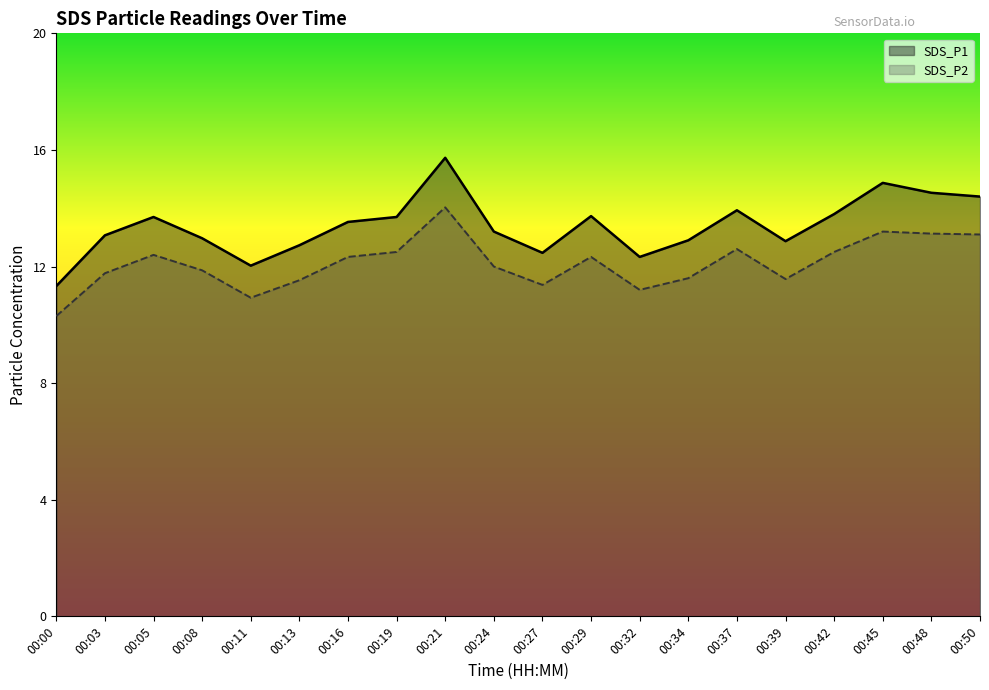

True or false: SDS_P2 and SDS_P1 intersect in this chart.

False